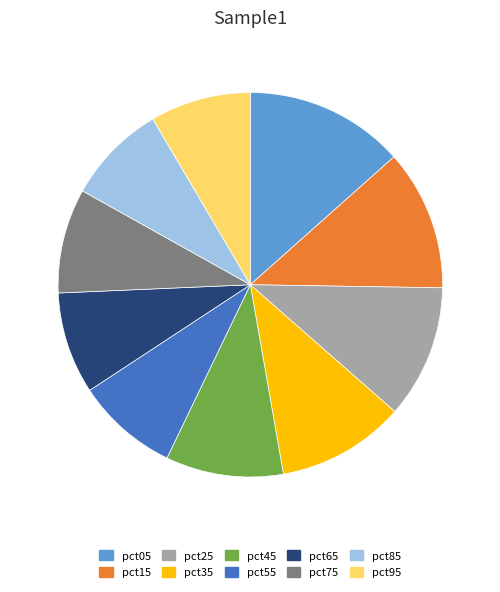

Count the number of slices in the pie.

10